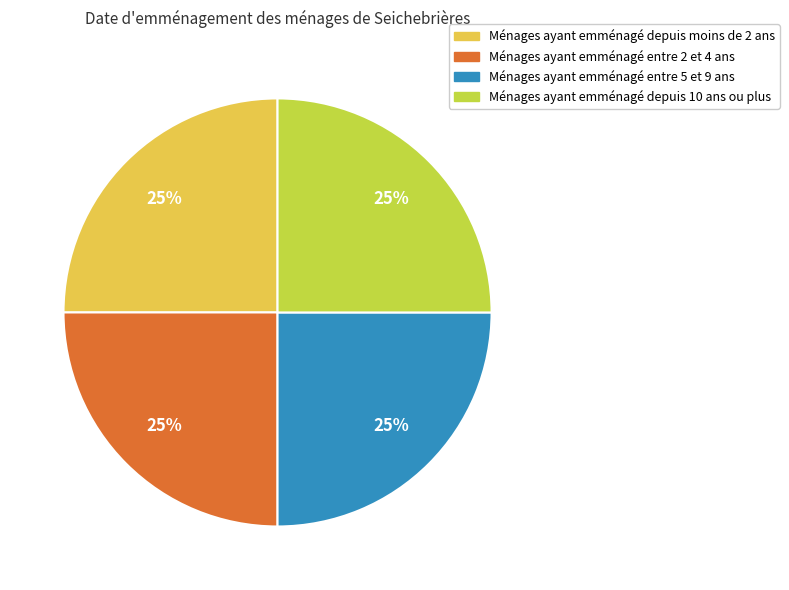

To the nearest percent, what is the average slice percentage?

25%